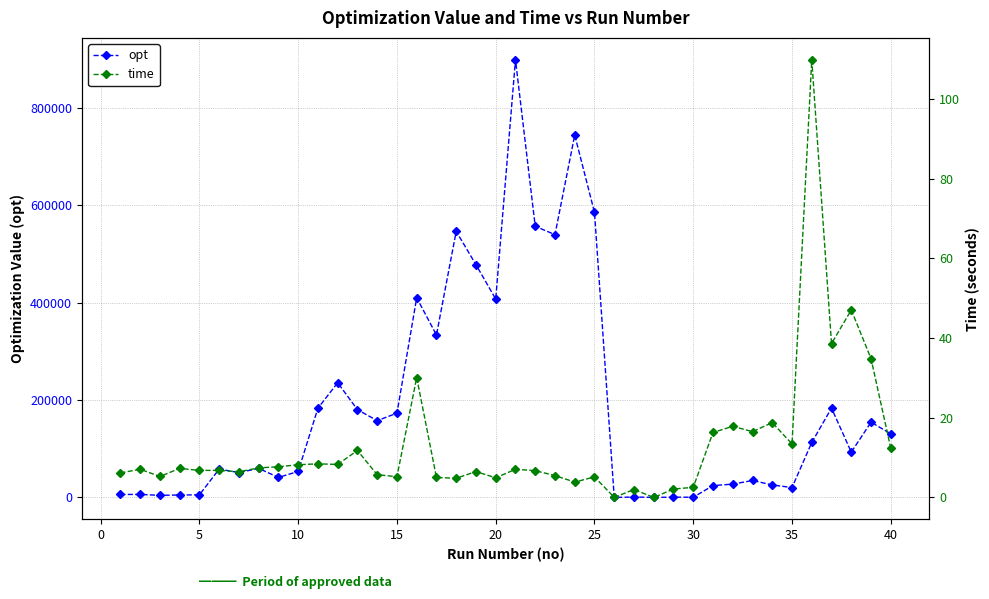

True or false: opt and time intersect in this chart.

False